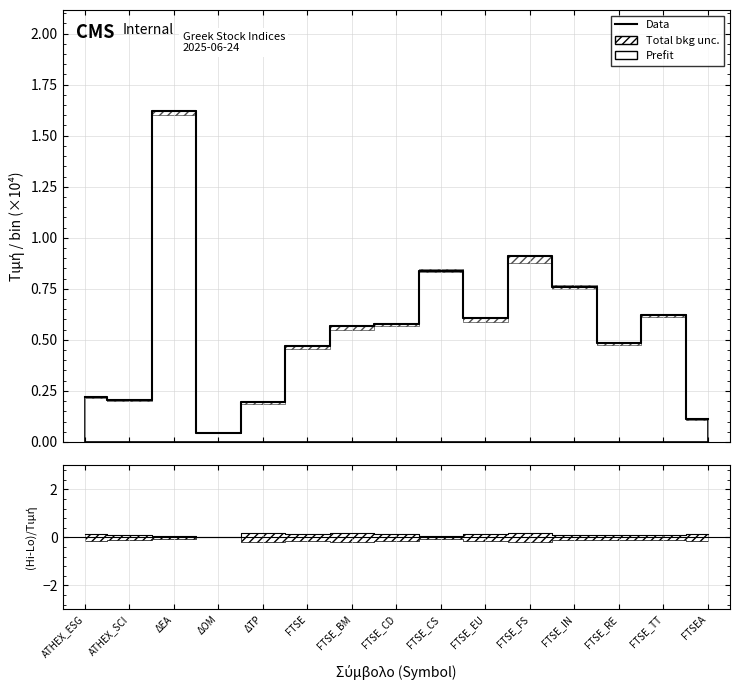

Reading right to left, list all the values displayed in this chart.

FTSEA=0.1	FTSE_TT=0.6	FTSE_RE=0.5	FTSE_IN=0.8	FTSE_FS=0.9	FTSE_EU=0.6	FTSE_CS=0.8	FTSE_CD=0.6	FTSE_BM=0.6	FTSE=0.5	ΔΤΡ=0.2	ΔΟΜ=0.0	ΔΕΑ=1.6	ATHEX_SCI=0.2	ATHEX_ESG=0.2